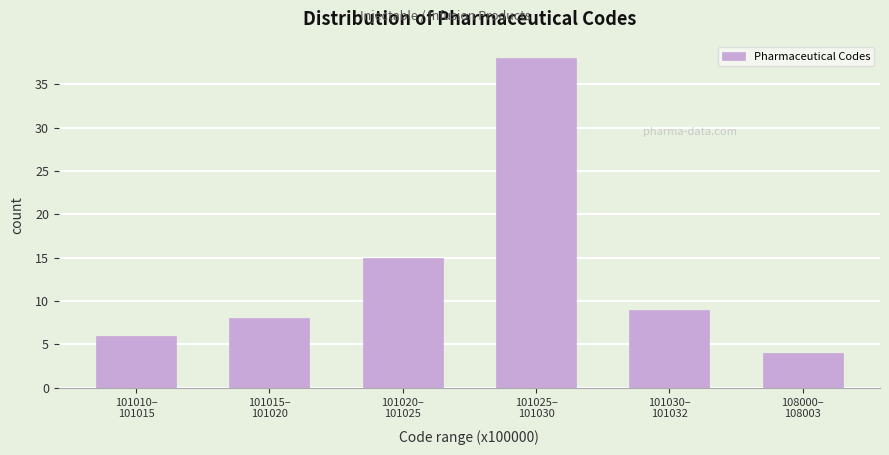

Reading left to right, transcribe all the data shown in this chart.

6	8	15	38	9	4